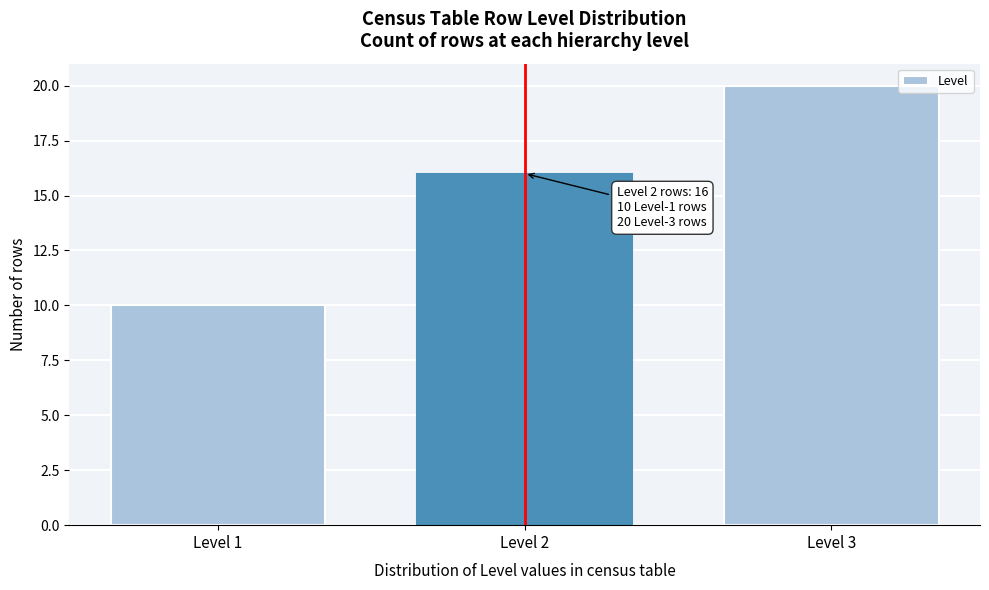

Reading left to right, list all the values displayed in this chart.

Level 1=10	Level 2=16	Level 3=20